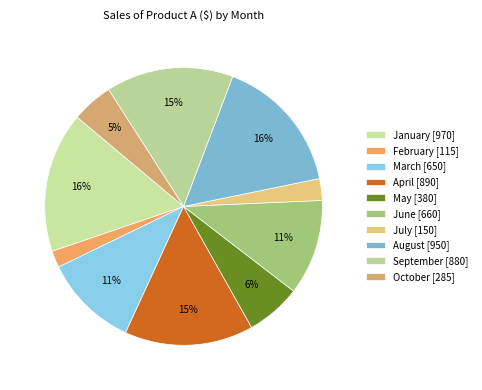

Is it true that February is 2% of the pie?

True